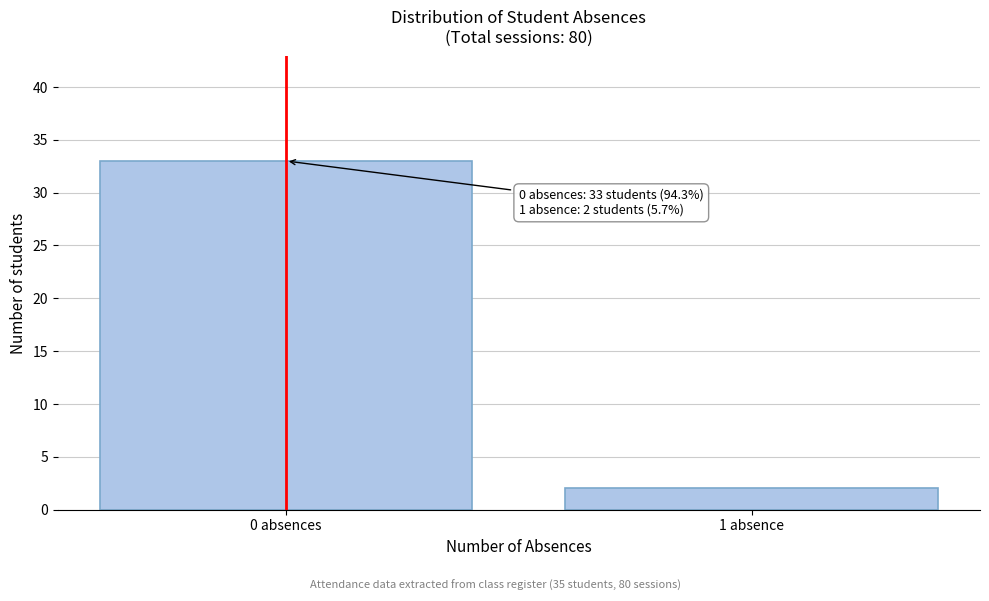

Reading right to left, extract all data points from this chart.

2	33